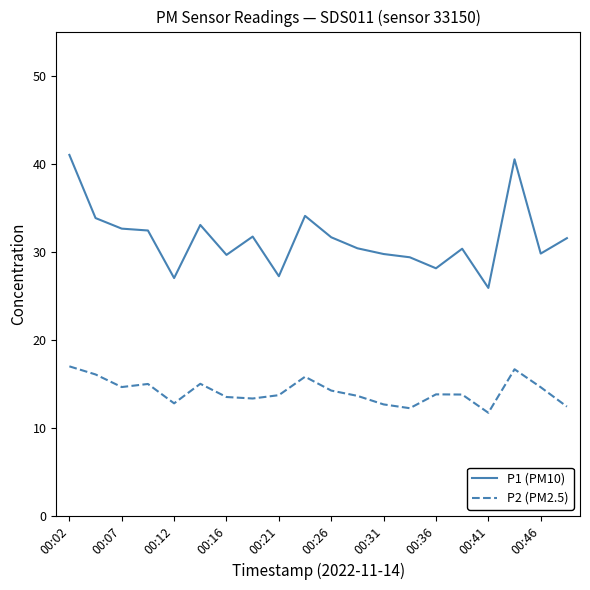

What is the maximum value for P1 (PM10)?

41.0